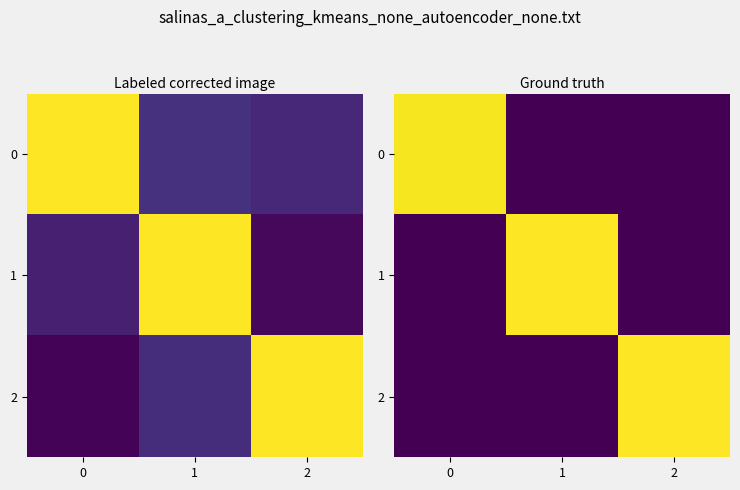

Is it true that 0 equals 0.6 at 1?

False